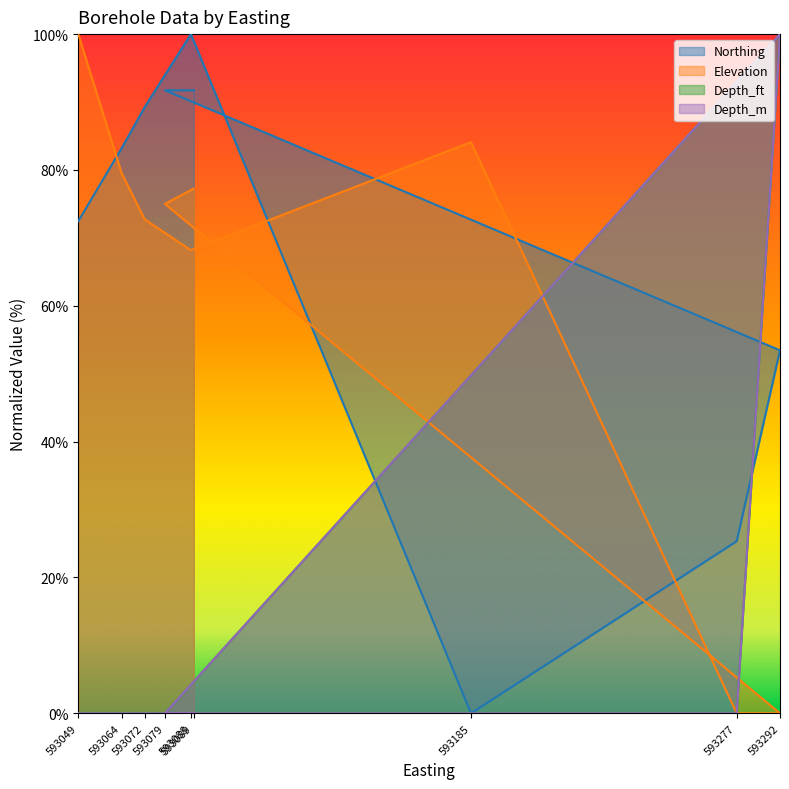

At which category is the sum across all series the highest?

593292